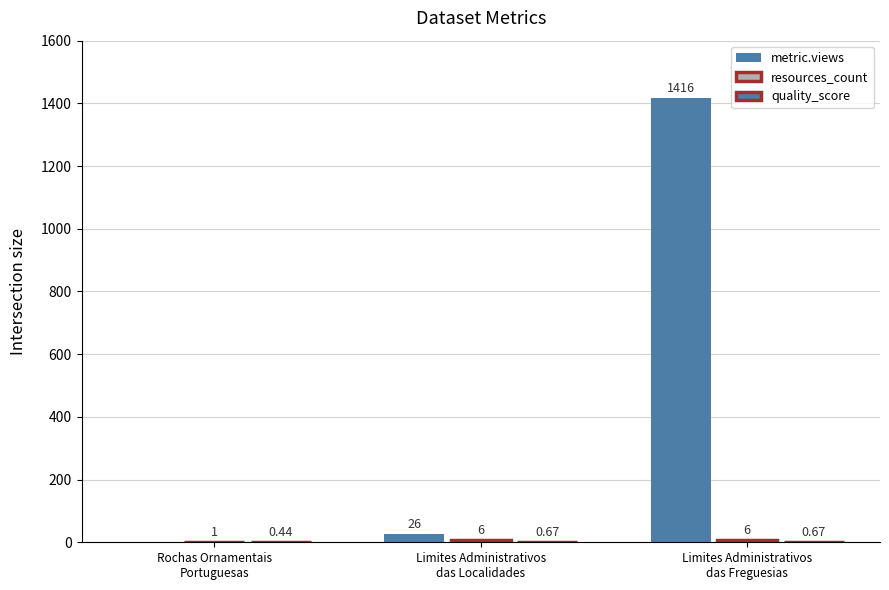

How many resources_count values are between 1 and 6?

3